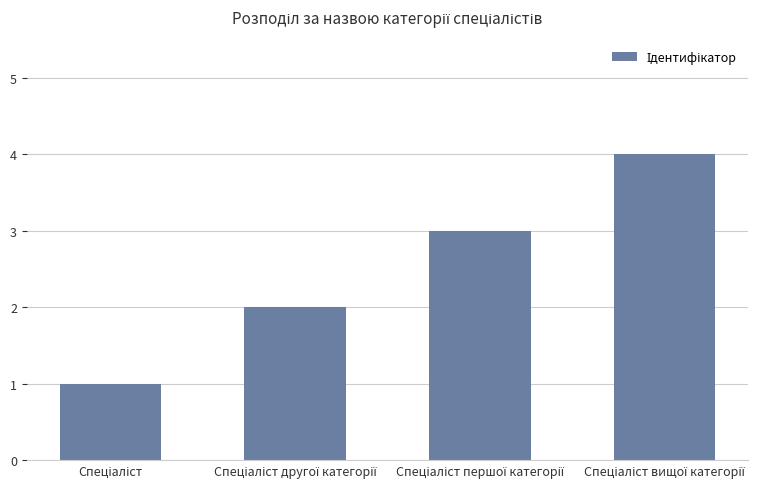

What is the sum of all values?

10